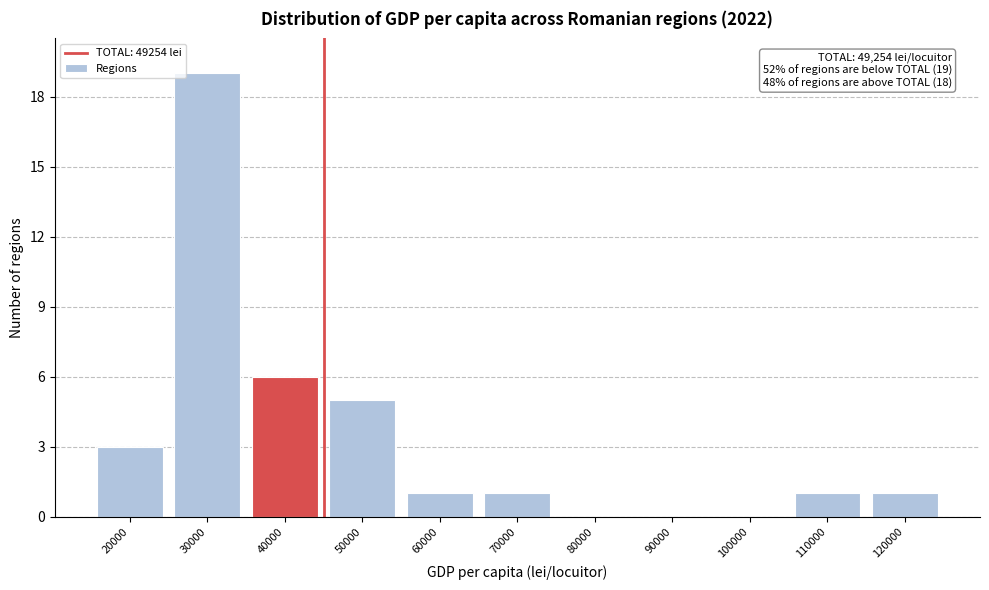

Reading left to right, list all the values displayed in this chart.

20000=3	30000=19	40000=6	50000=5	60000=1	70000=1	80000=0	90000=0	100000=0	110000=1	120000=1